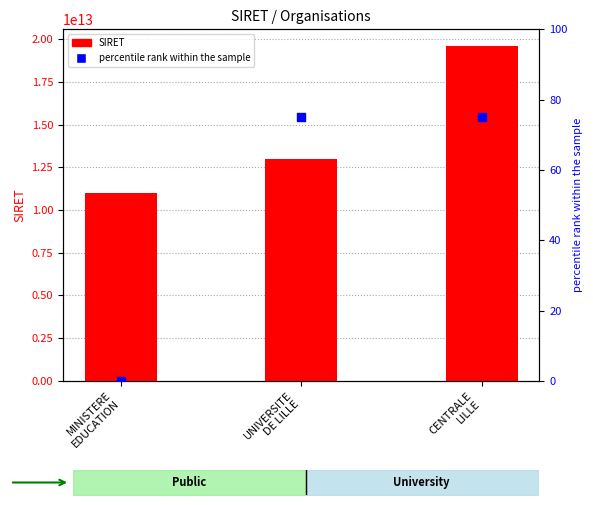

Which series reaches the minimum Y coordinate?

percentile rank within the sample